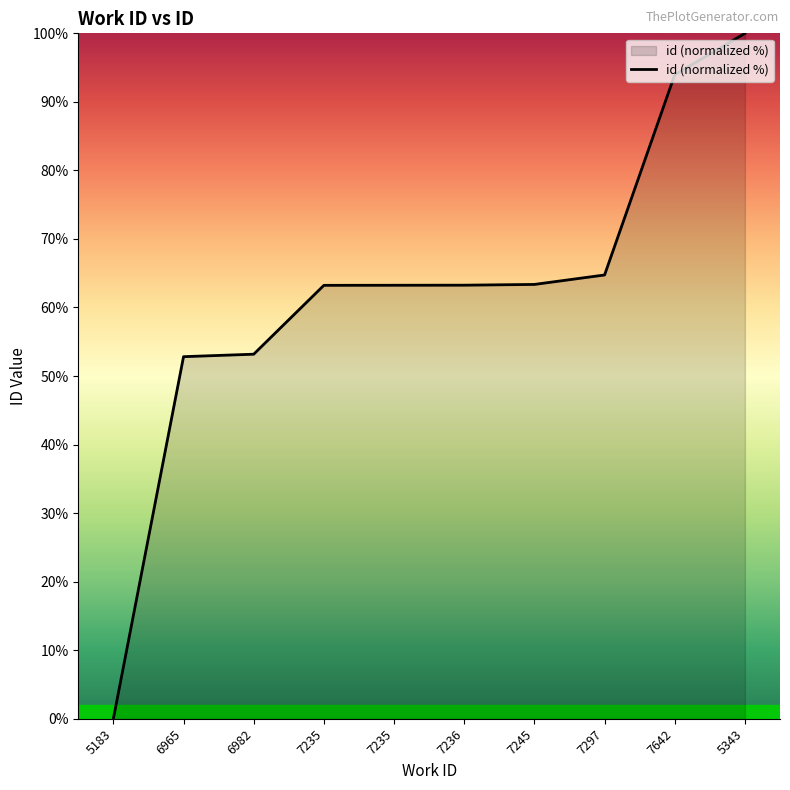

Does the chart display data point markers on the line(s)?

No